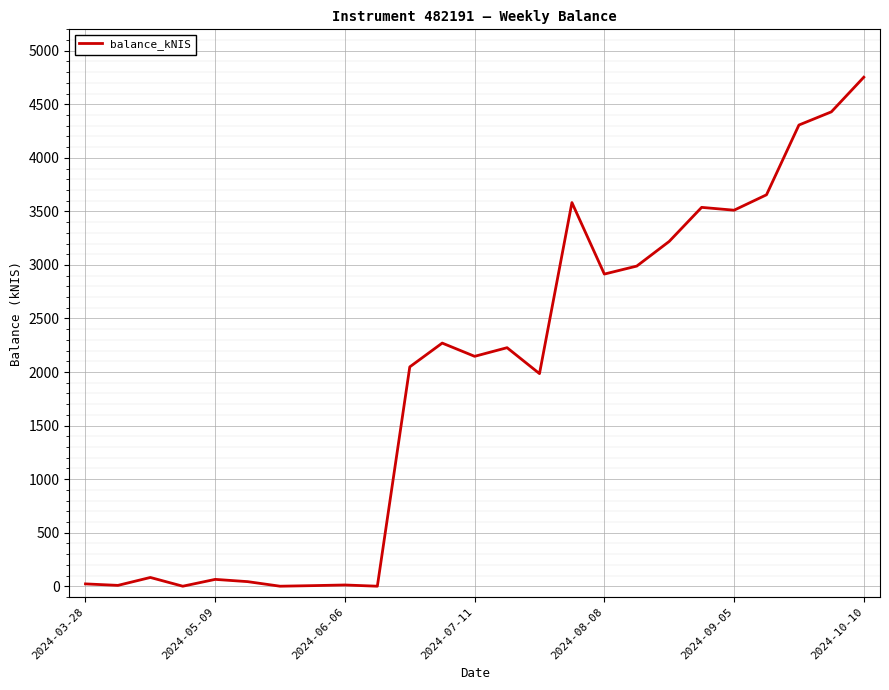

Does the chart display data point markers on the line(s)?

No